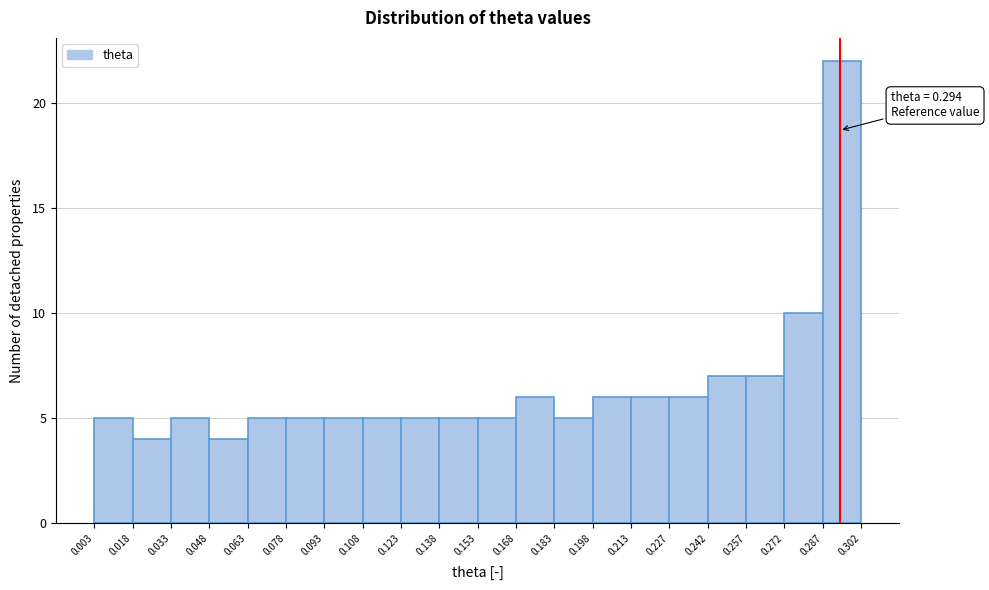

Which range on the x-axis has the tallest bar?

0.287 to 0.302